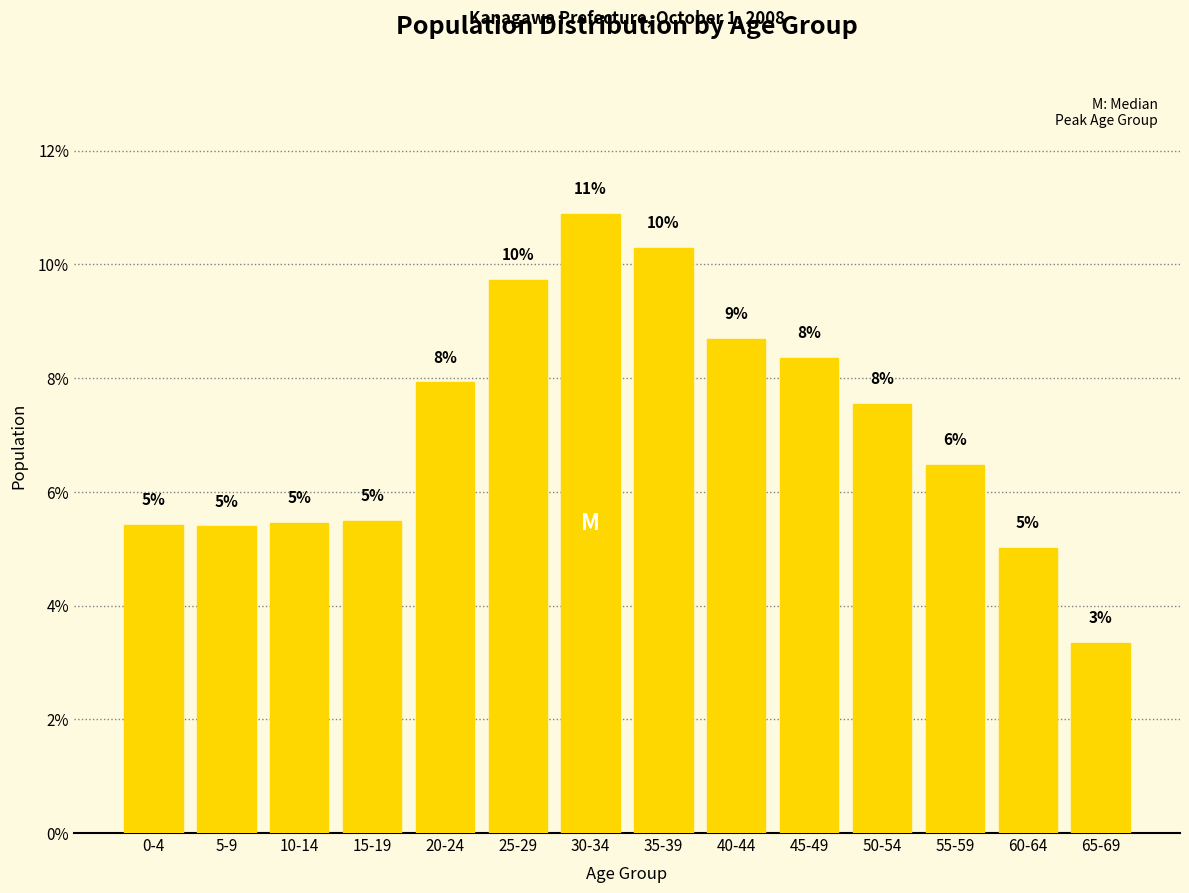

Does the chart contain any negative values?

No